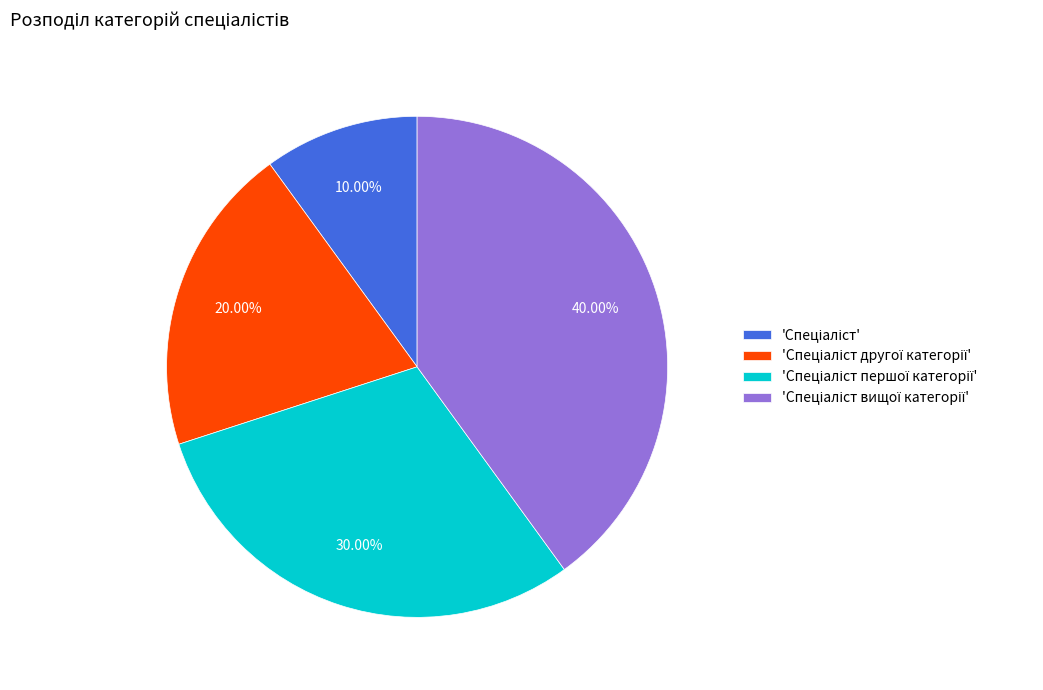

Is there a majority slice in this chart?

No